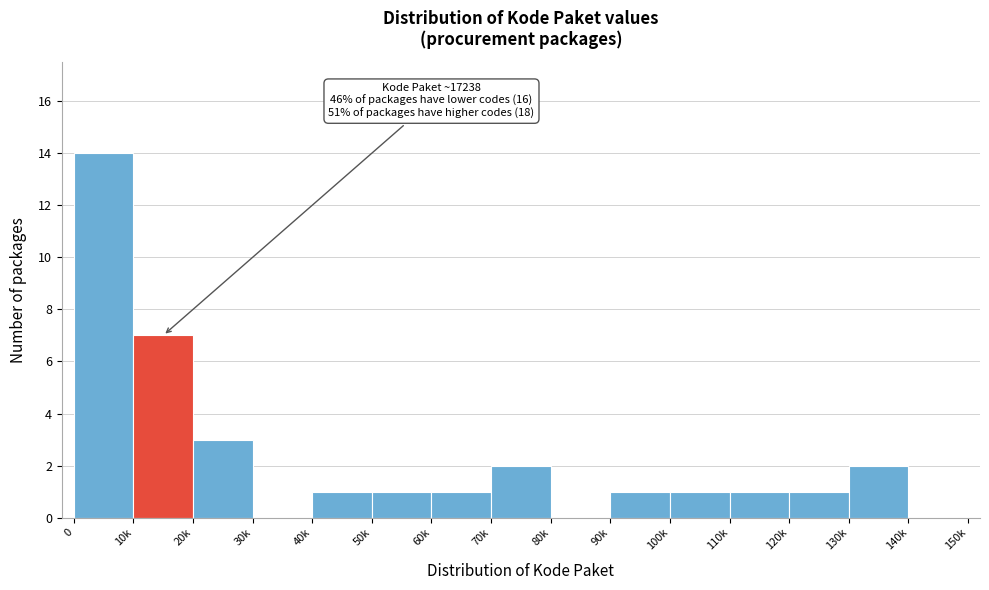

Reading right to left, extract all data points from this chart.

140k=0	130k=2	120k=1	110k=1	100k=1	90k=1	80k=0	70k=2	60k=1	50k=1	40k=1	30k=0	20k=3	10k=7	0=14